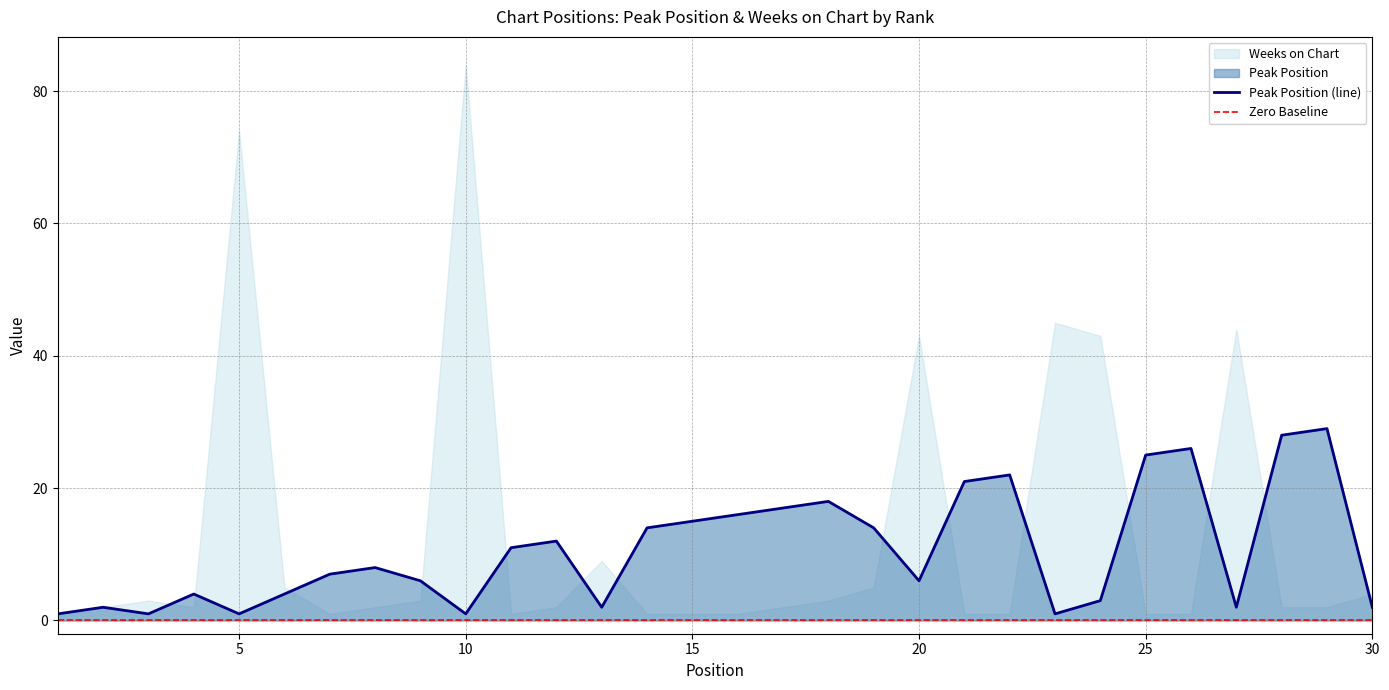

What is the difference between the maximum and minimum values?

28